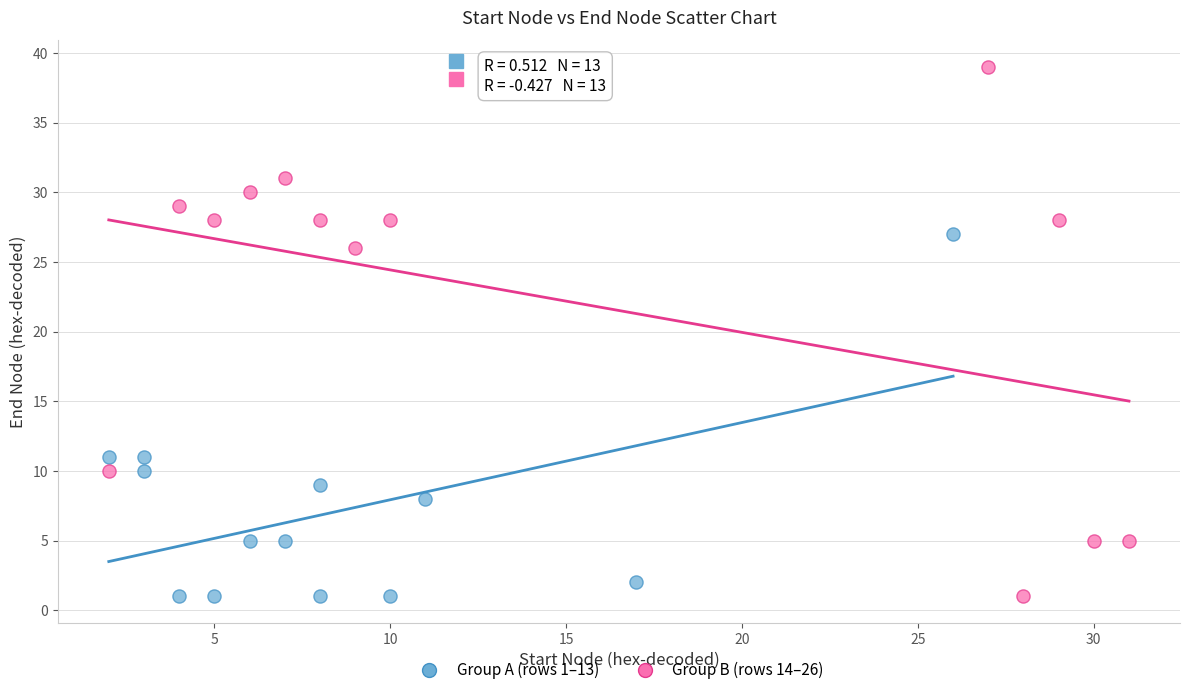

Which series has the largest Y range (max minus min)?

Group B (rows 14–26)